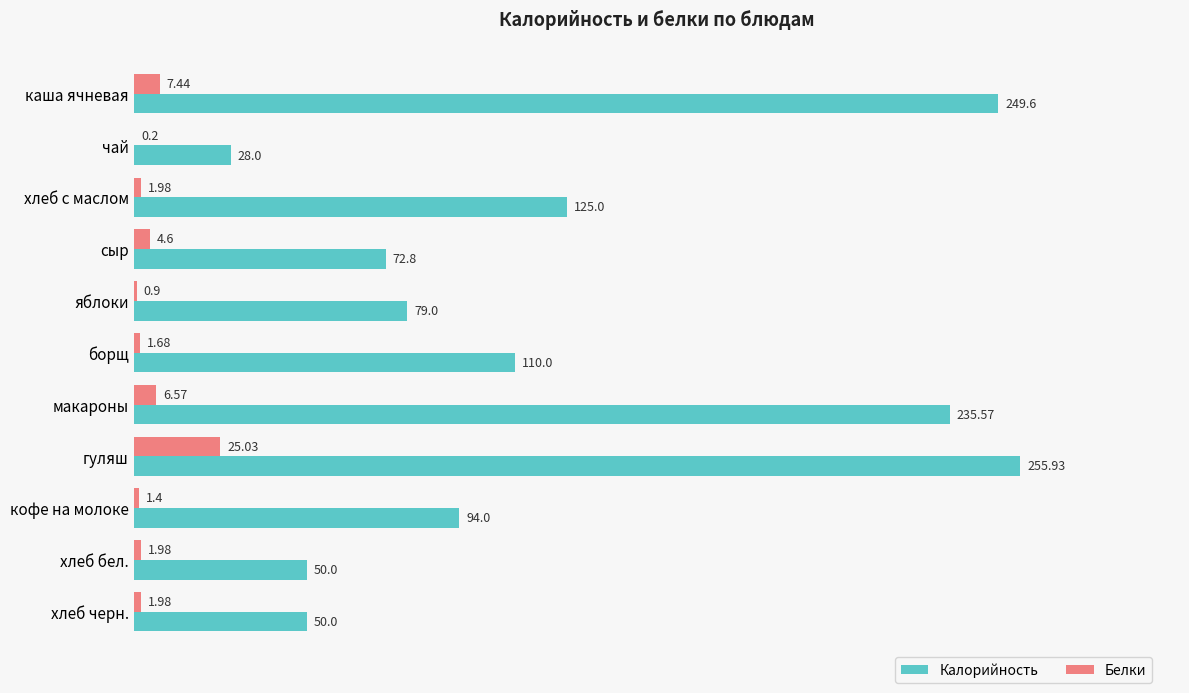

At which label is Белки closest to 12?

каша ячневая